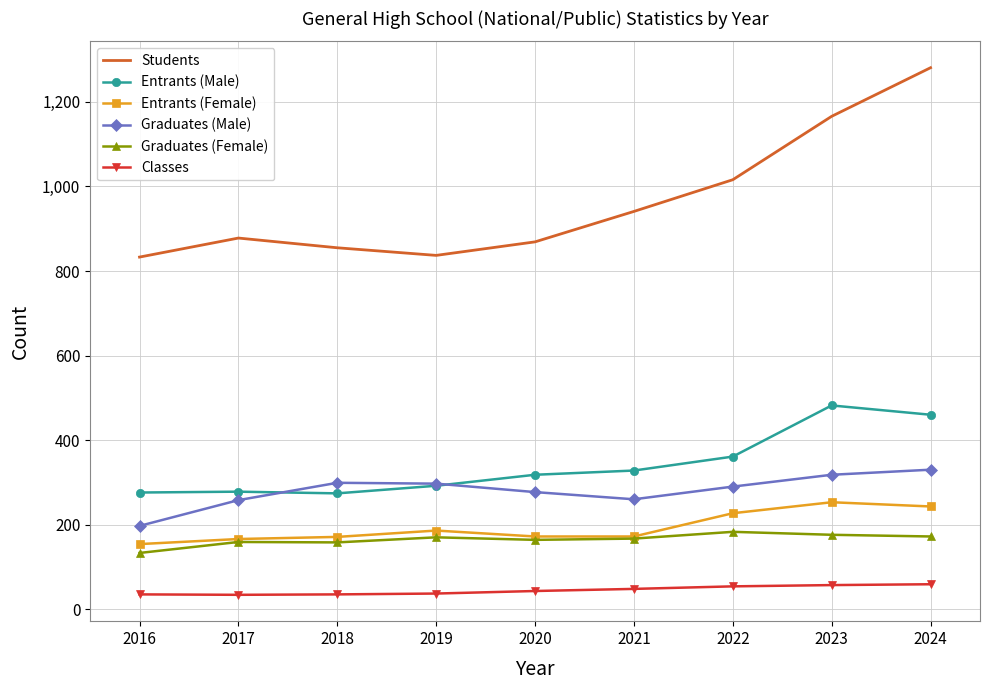

Which series changed the most between 2020 and 2023?

Students